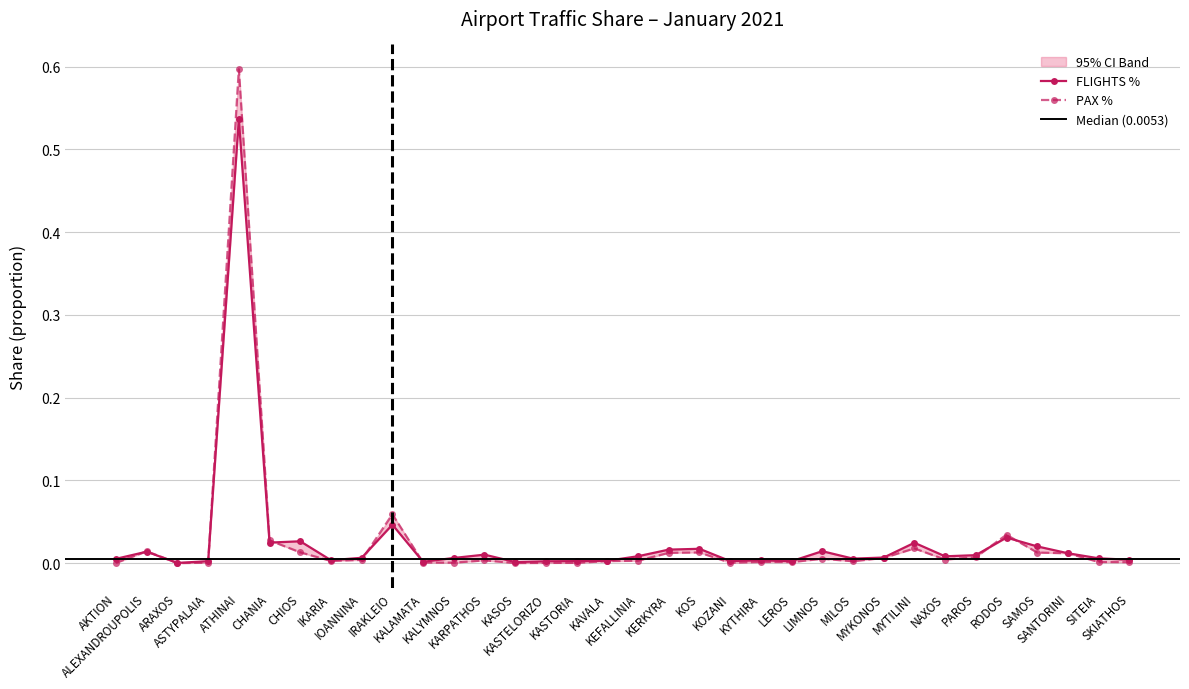

Which has a higher value, SAMOS or MYKONOS?

SAMOS